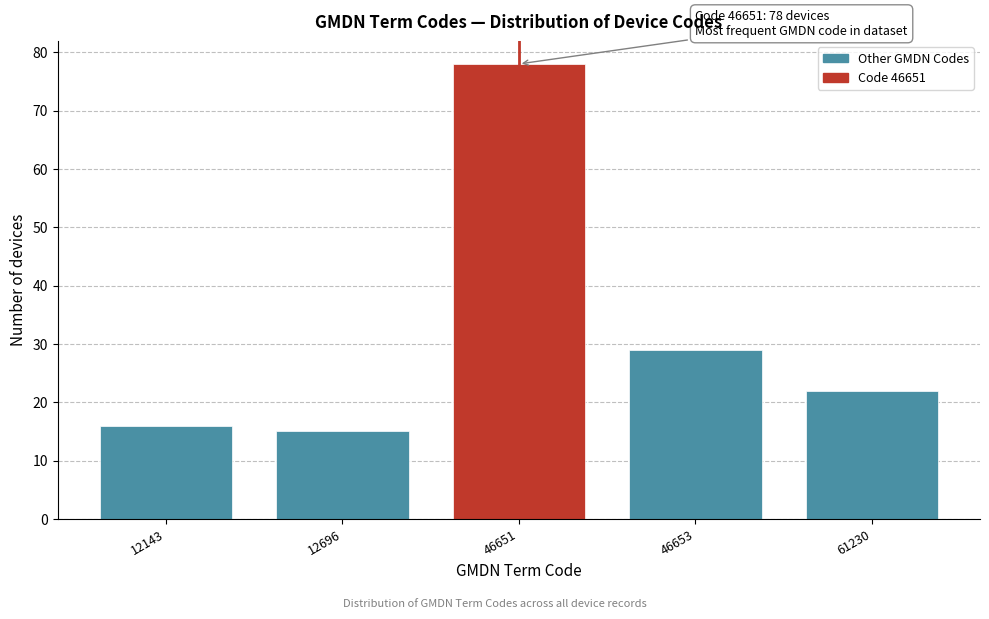

Reading left to right, what are all the values shown in this chart?

12143=16	12696=15	46651=78	46653=29	61230=22